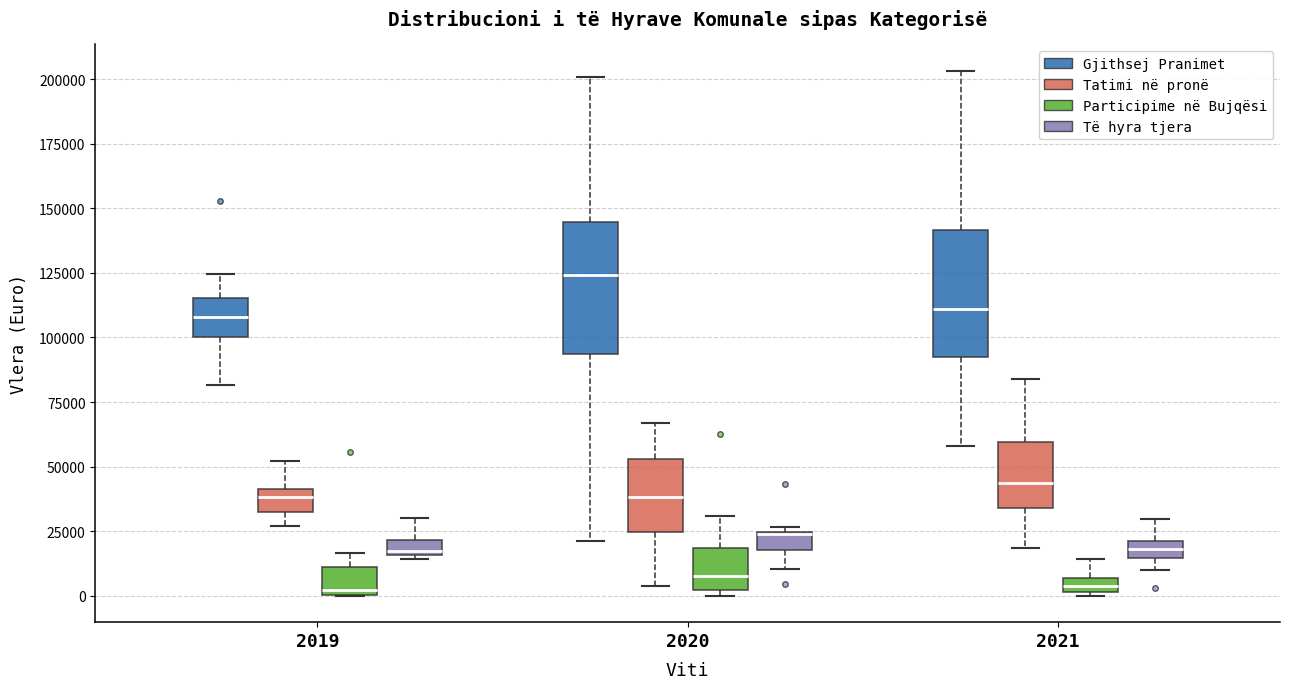

Where is the upper edge of the box for 2019 (Të hyra tjera) on the y-axis? The values are not printed on the chart, so give them approximately, as read against the axis.

20000